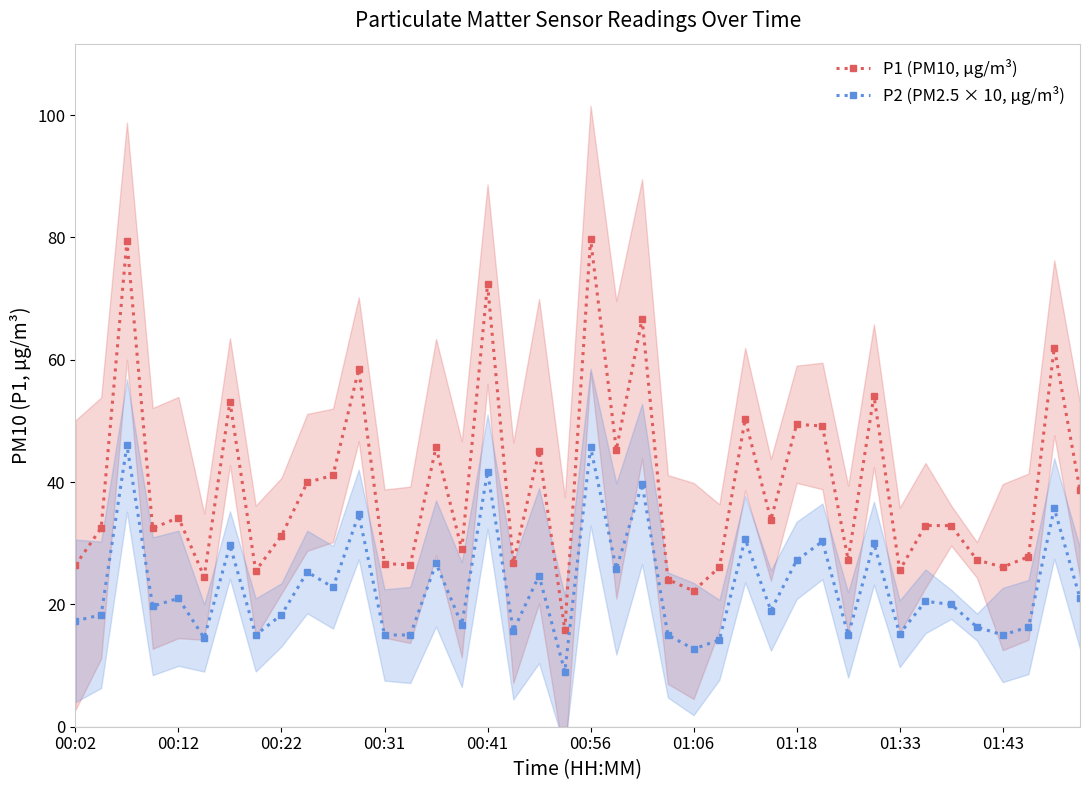

How many values in the P2 (PM2.5 × 10, µg/m³) series exceed 20?

19